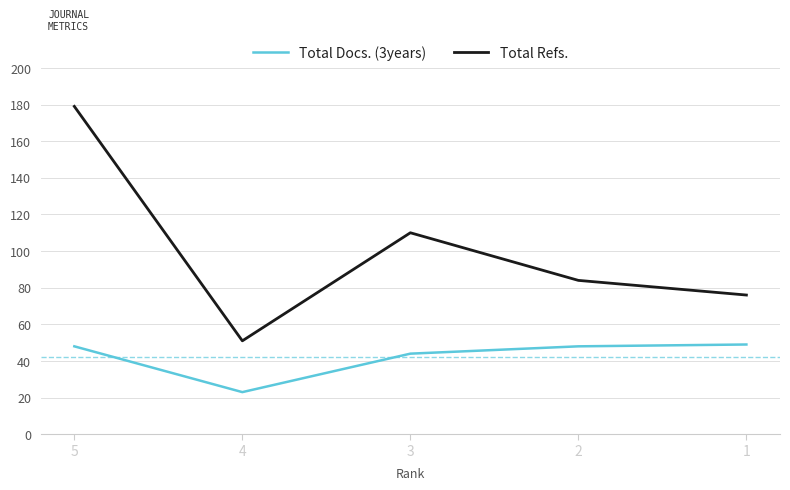

True or false: Total Refs. and Total Docs. (3years) cross at least once.

False